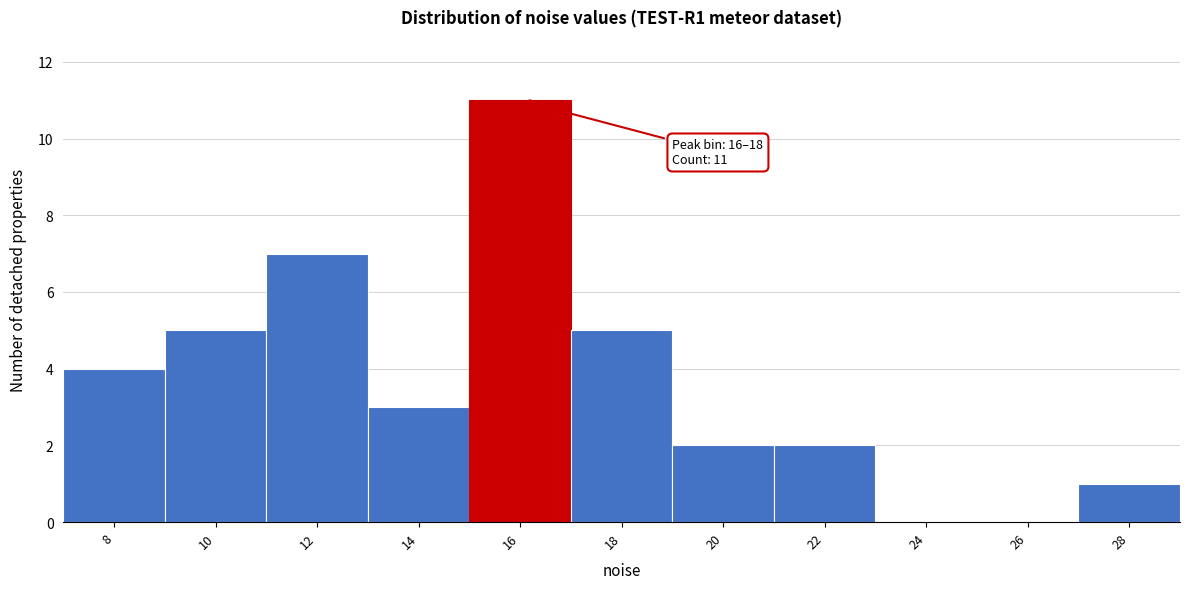

Reading left to right, what are all the values shown in this chart?

8=4	10=5	12=7	14=3	16=11	18=5	20=2	22=2	24=0	26=0	28=1